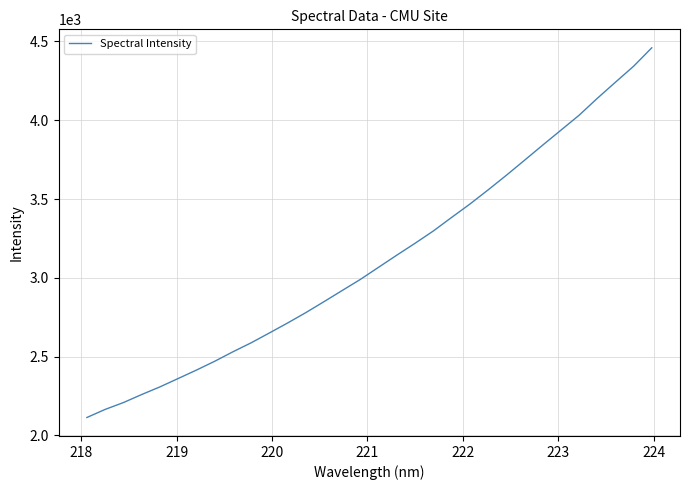

What is the greatest value displayed?

4459.7